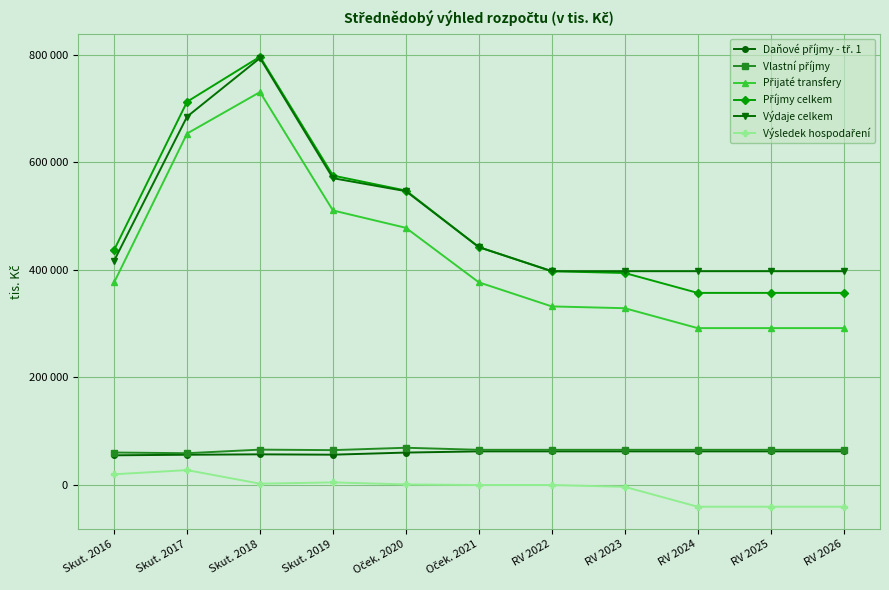

List the labels in order of Výdaje celkem value, smallest first.

RV 2022, RV 2023, RV 2024, RV 2025, RV 2026, Skut. 2016, Oček. 2021, Oček. 2020, Skut. 2019, Skut. 2017, Skut. 2018